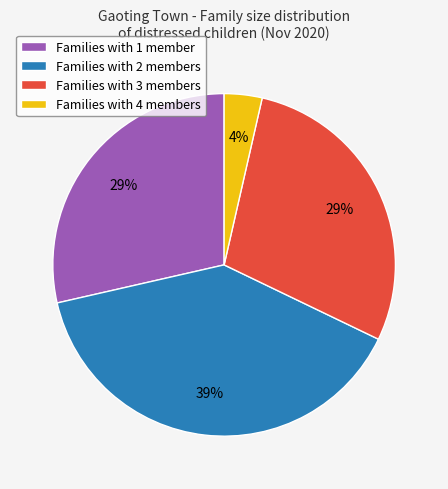

To the nearest percent, what is the average slice percentage?

25%